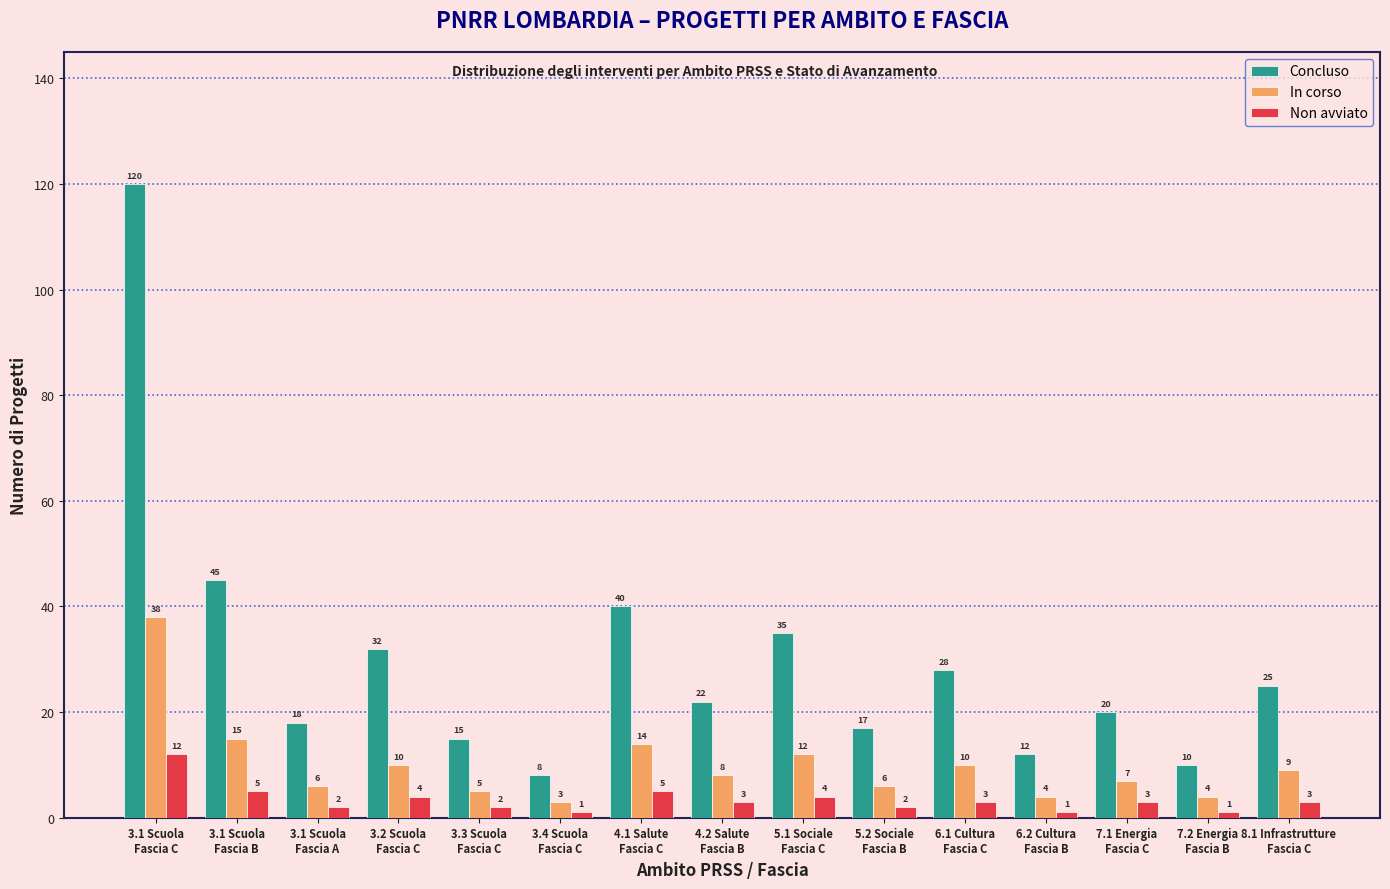

Is the value of Non avviato at 3.1 Scuola
Fascia A greater than the value of Concluso at 3.1 Scuola
Fascia C?

No